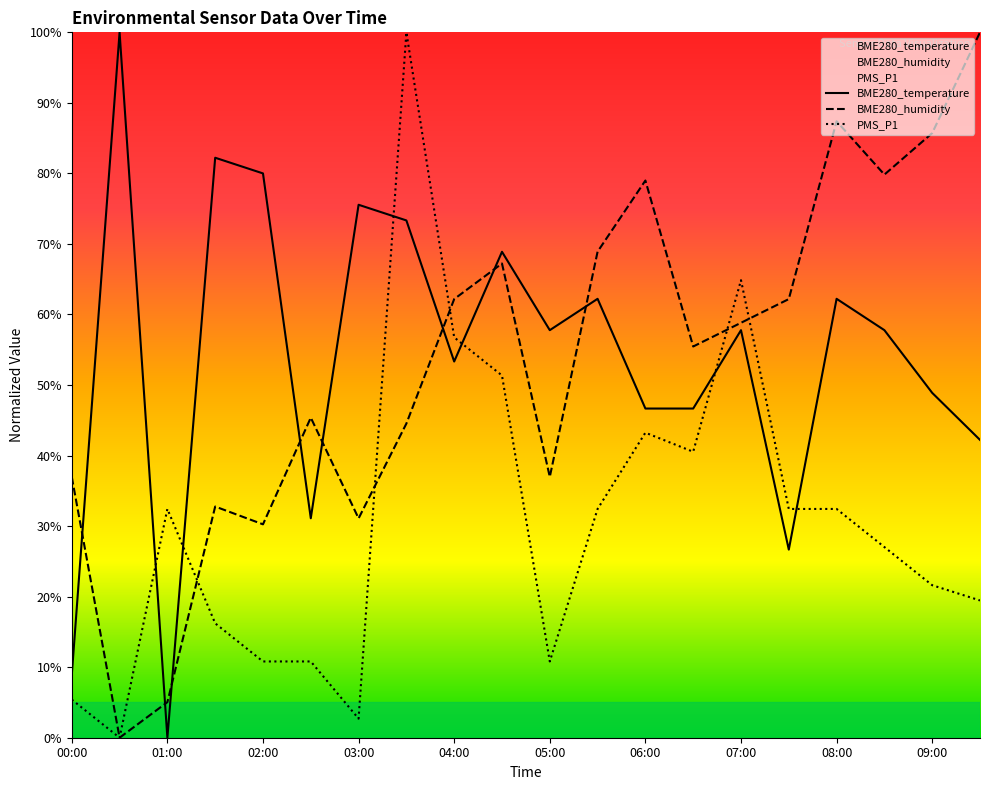

Which series has the largest total across all categories?

BME280_temperature